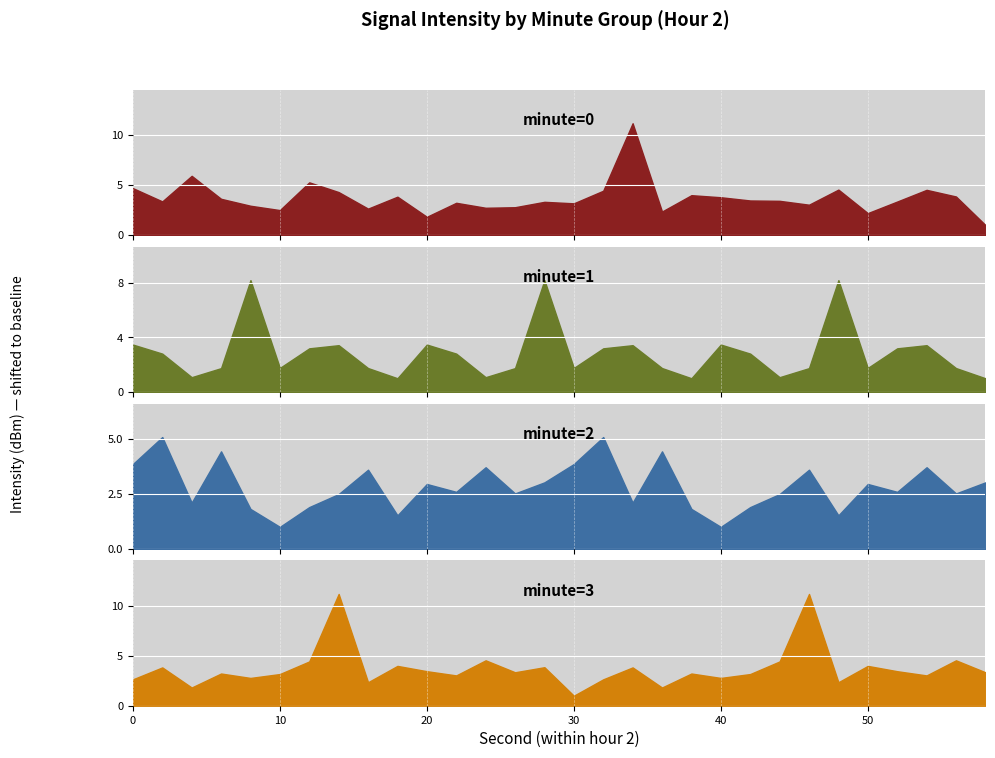

At which category does minute=3 reach its first local valley?

4